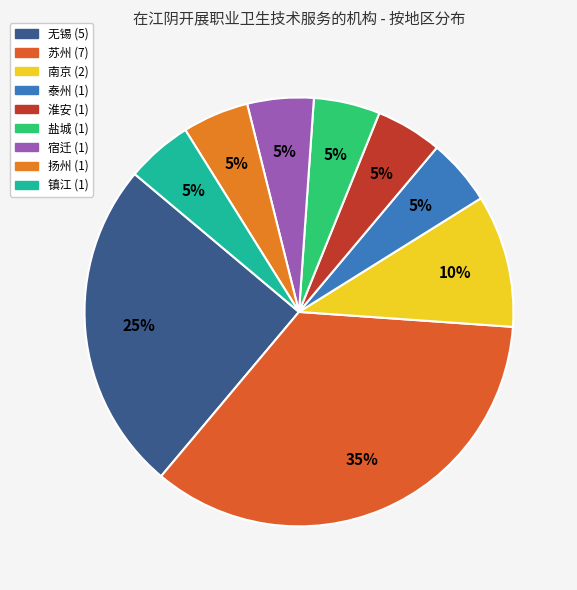

Which slice is the smallest?

泰州